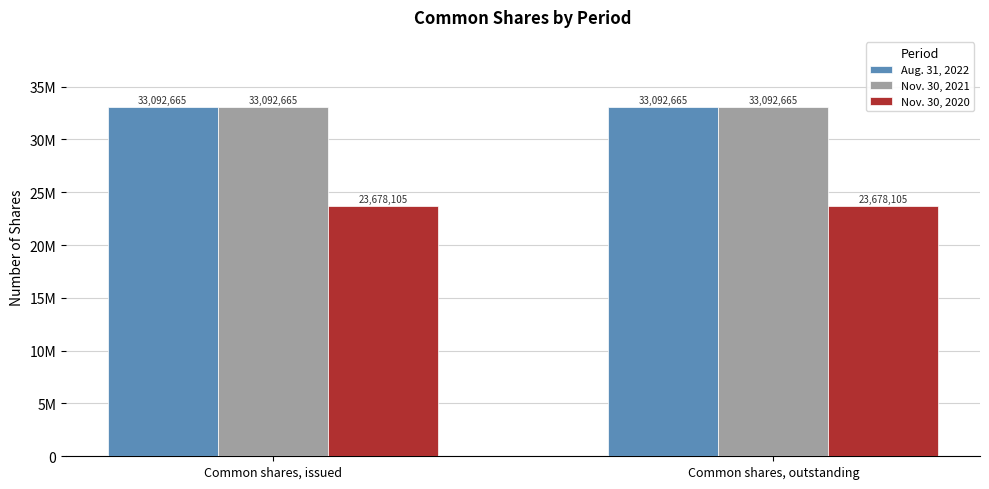

Which series has the largest total across all categories?

Aug. 31, 2022